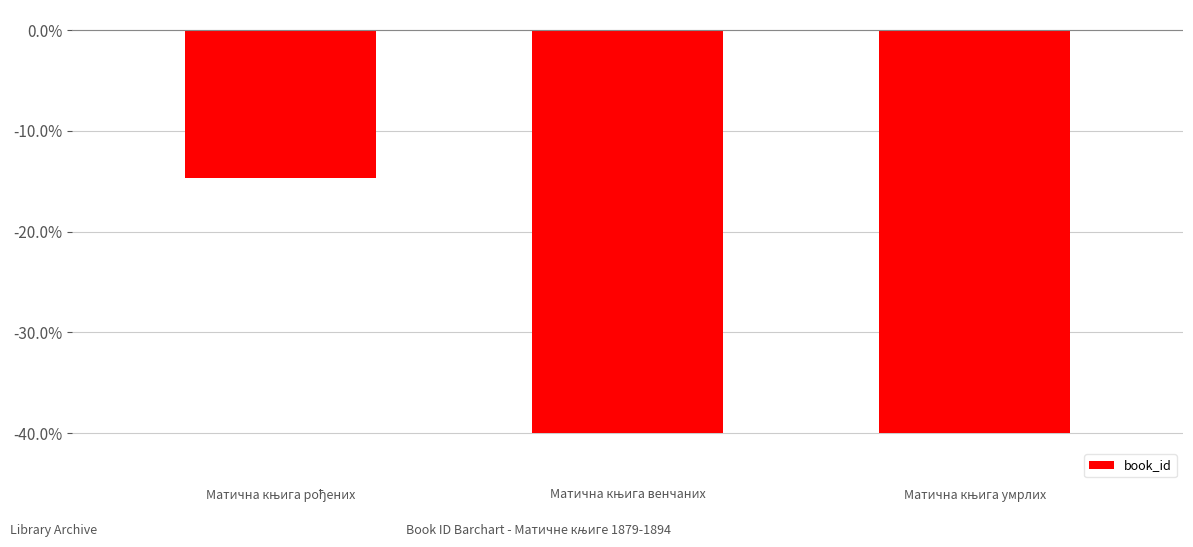

What is the value of the 1st bar from the left?

-14.7